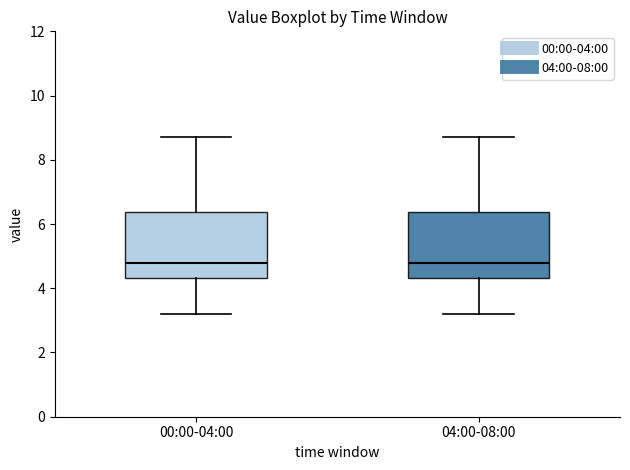

Reading left to right, transcribe this box plot: for each box, give where its median line is, the range the box spans, and where its two whiskers end, as read against the y-axis. The values are not printed on the chart, so give them approximately, as read against the axis.

00:00-04:00: median 4.8, box 4.4 to 6.4, whiskers 3.2 to 8.8
04:00-08:00: median 4.8, box 4.4 to 6.4, whiskers 3.2 to 8.8